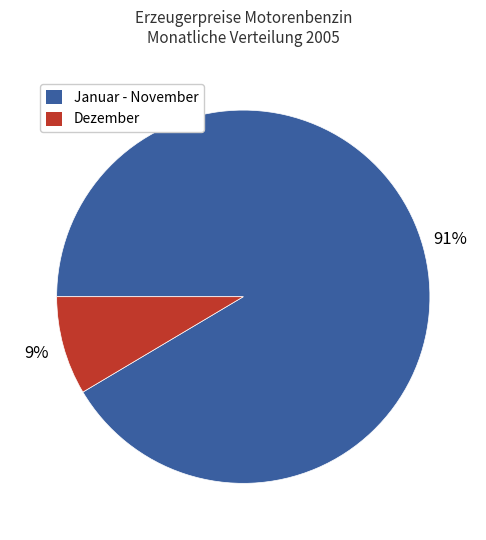

How many slices are in this pie chart?

2